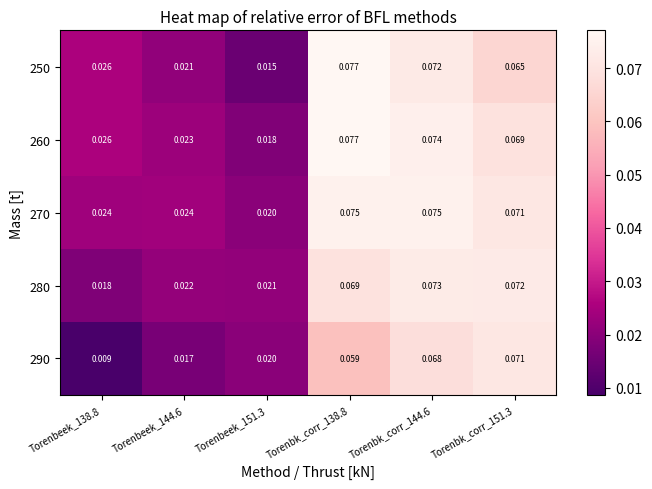

At how many categories does at least one series exceed 0?

6